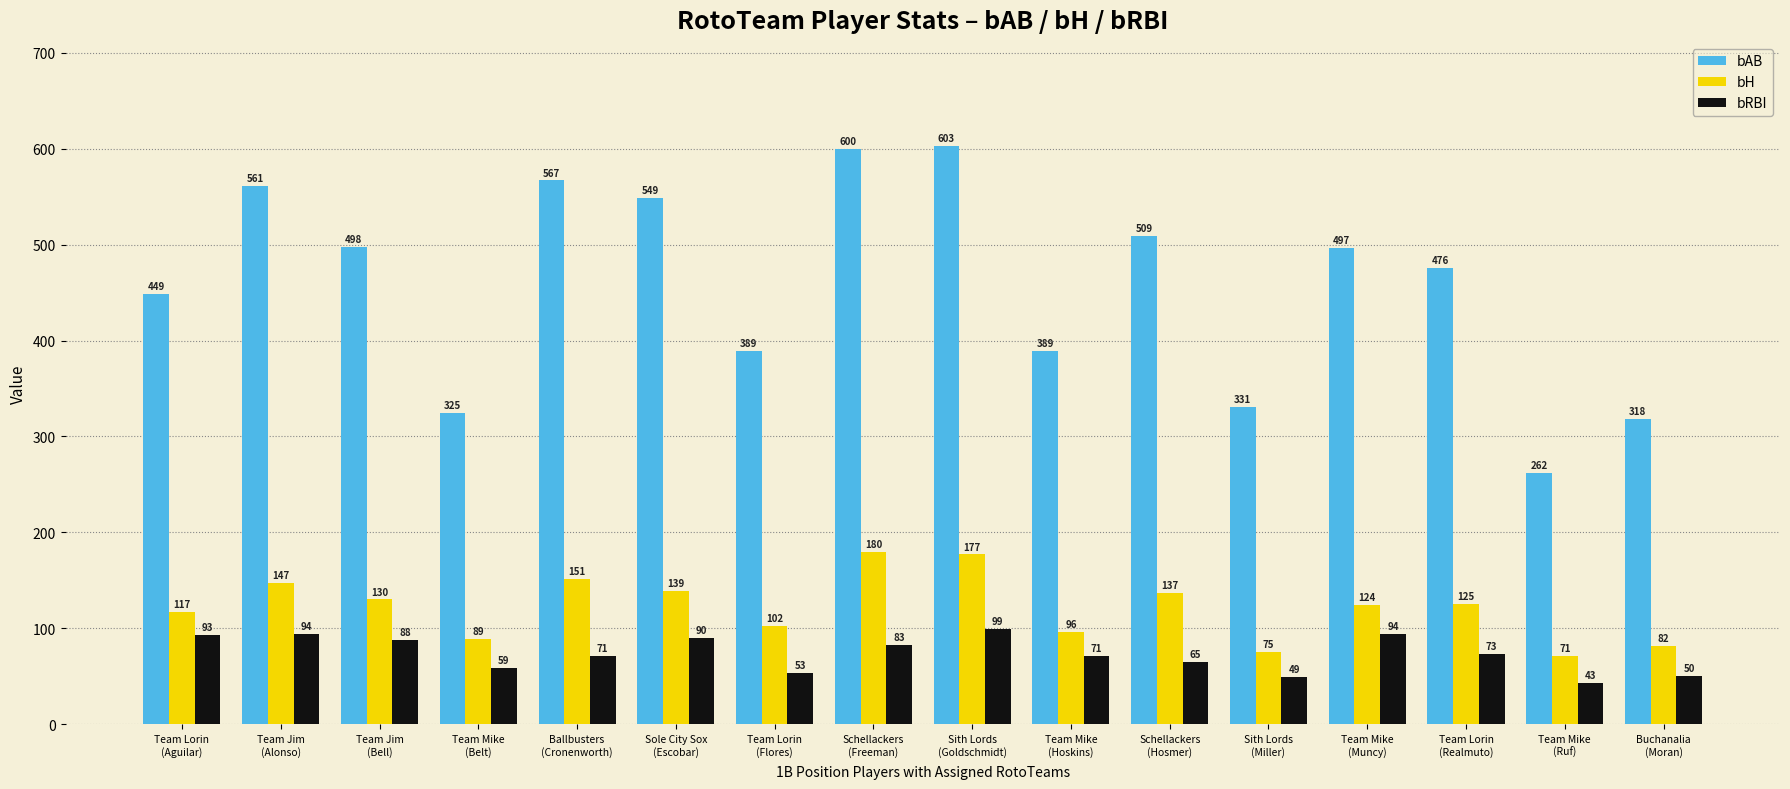

The bAB series shows 497 at Team Mike
(Muncy). True or false?

True